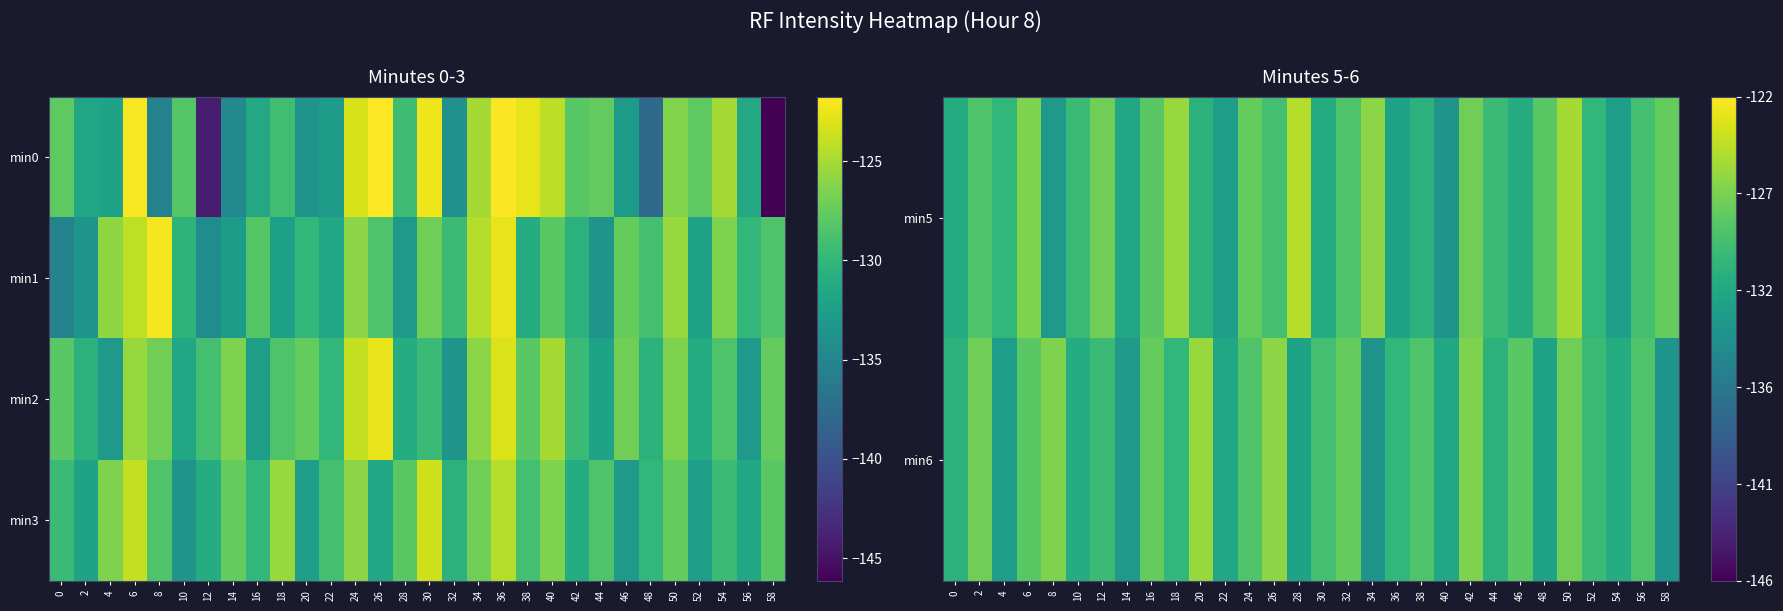

What is the sum of all min6 values?

-3885.5